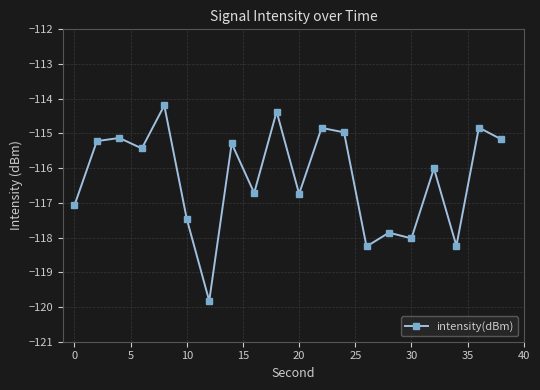

What is the value of the 3rd point from the left?

-115.1